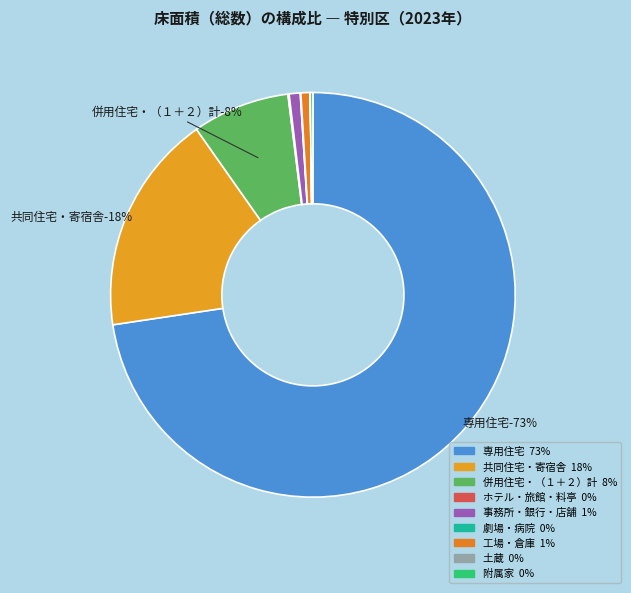

Between 劇場・病院 and 工場・倉庫, which is larger?

工場・倉庫